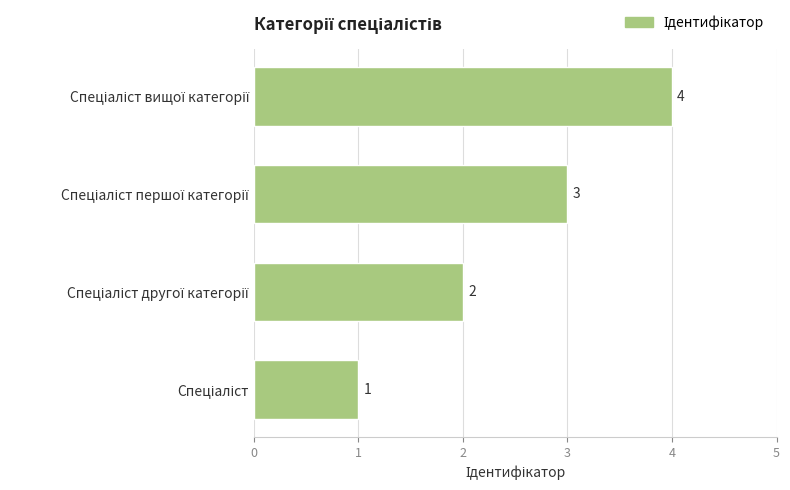

How many values are between 2 and 4?

3